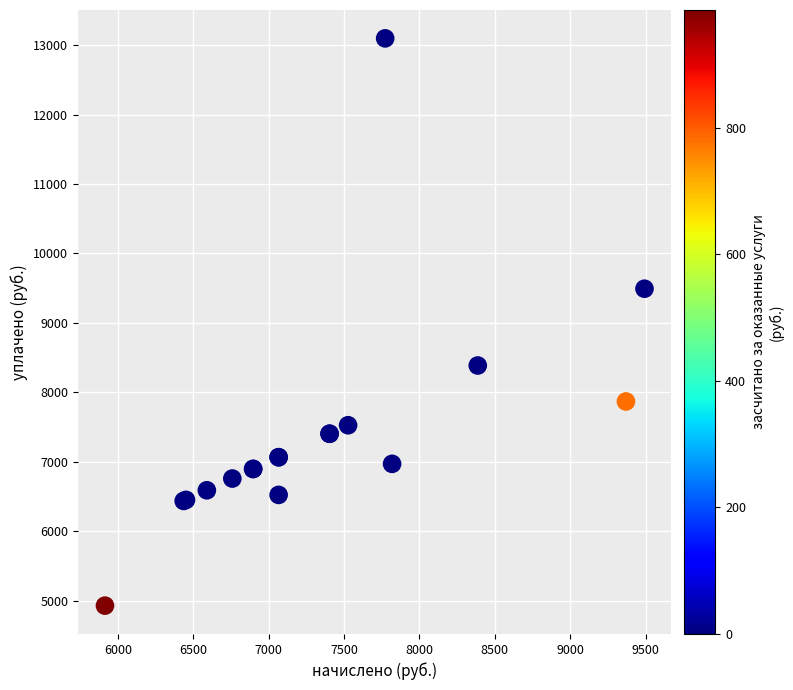

What Y value in the scatter plot is closest to 9013?

9492.5